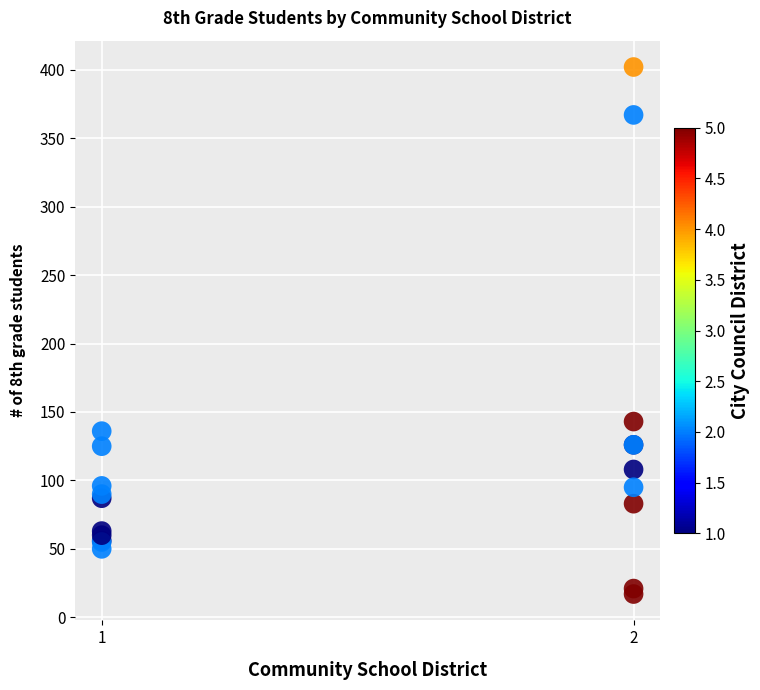

What Y value in the scatter plot is closest to 209?

143